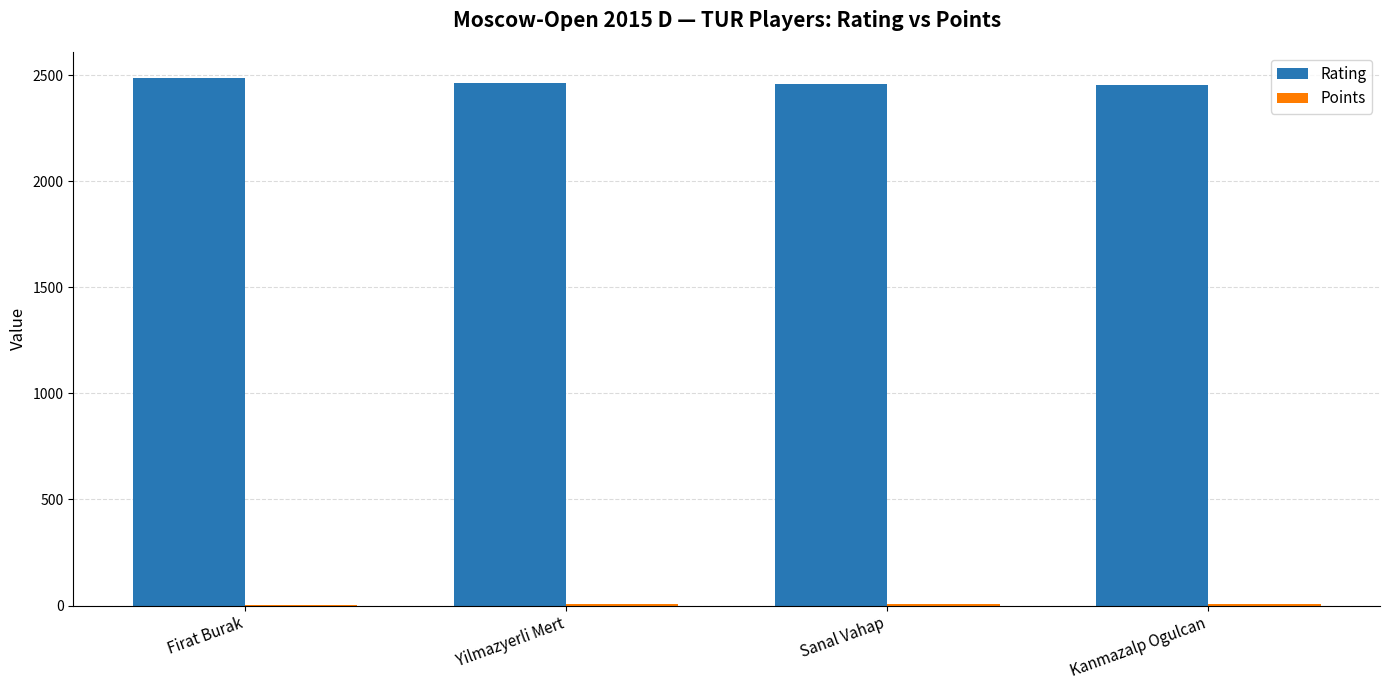

What is the greatest value displayed?

2486.0